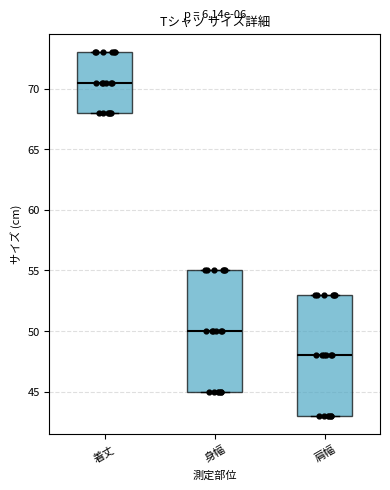

Reading left to right, read every box against the y-axis: the position of its median line, the range the box covers, and the ends of its whiskers. The values are not printed on the chart, so give them approximately, as read against the axis.

着丈: median 70.5, box 68.0 to 73.0, whiskers 68.0 to 73.0
身幅: median 50.0, box 45.0 to 55.0, whiskers 45.0 to 55.0
肩幅: median 48.0, box 43.0 to 53.0, whiskers 43.0 to 53.0